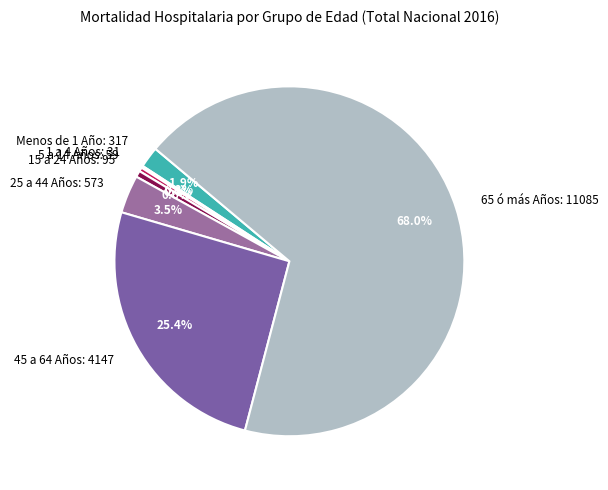

Is it true that Menos de 1 Año is 2% of the pie?

True